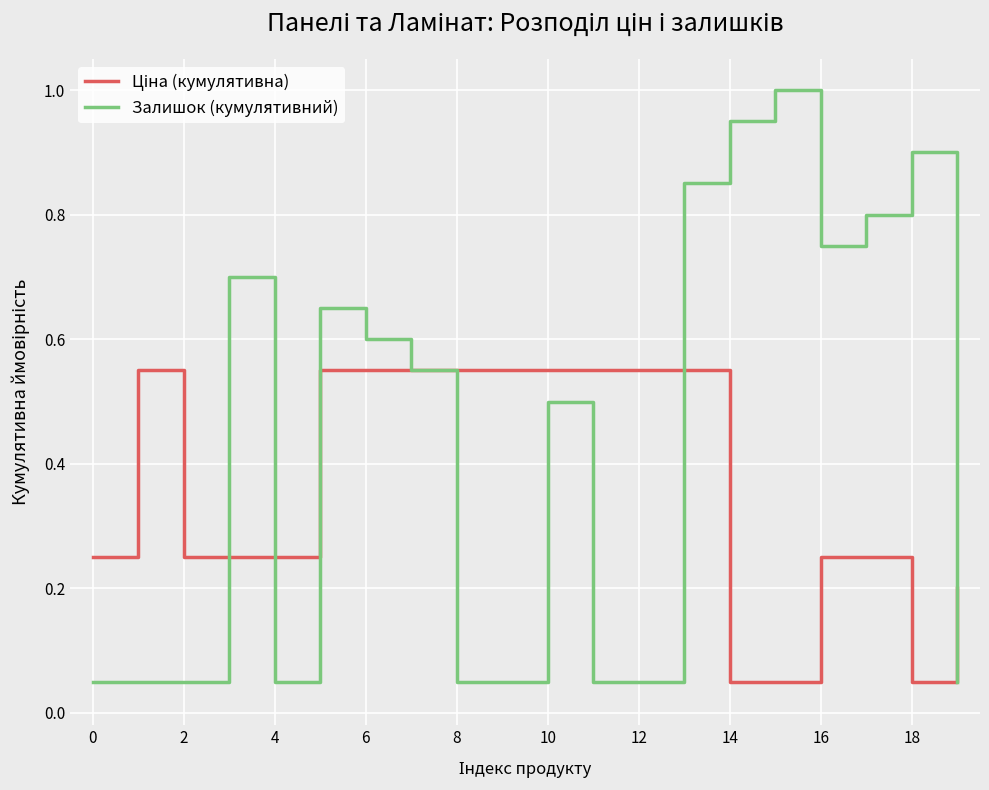

Which series has the widest spread of values?

Залишок (кумулятивний)